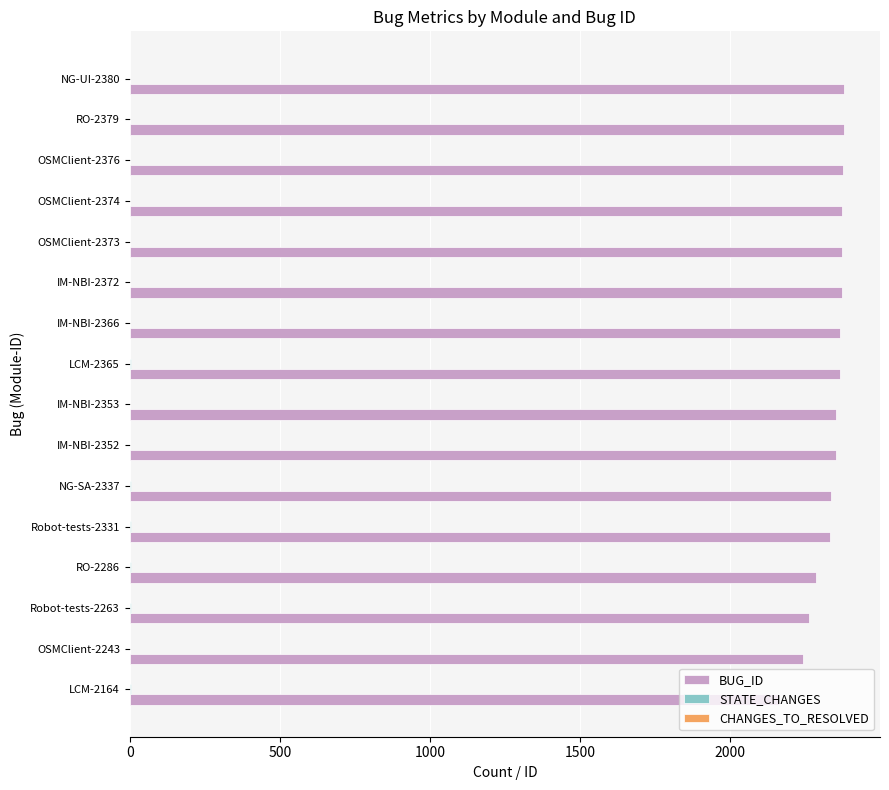

What is the maximum value shown in the chart?

2380